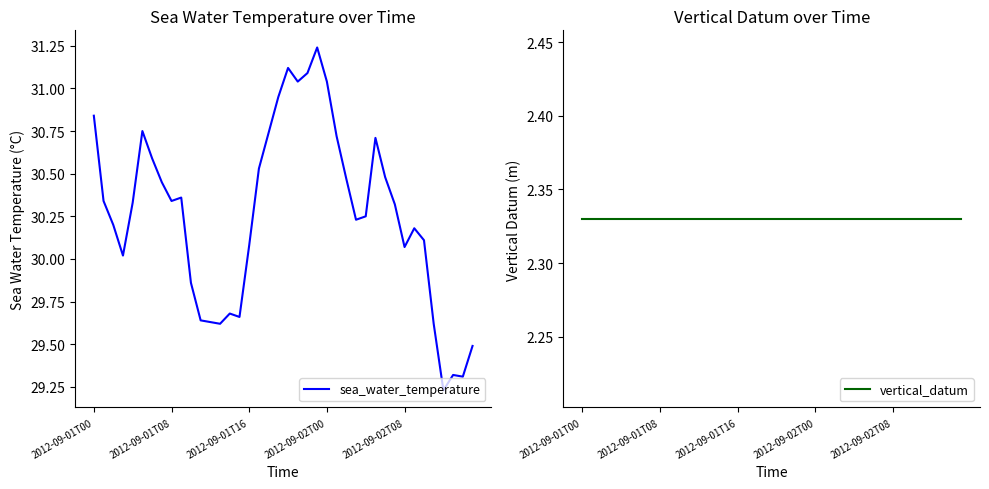

Which series has the largest total across all categories?

sea_water_temperature